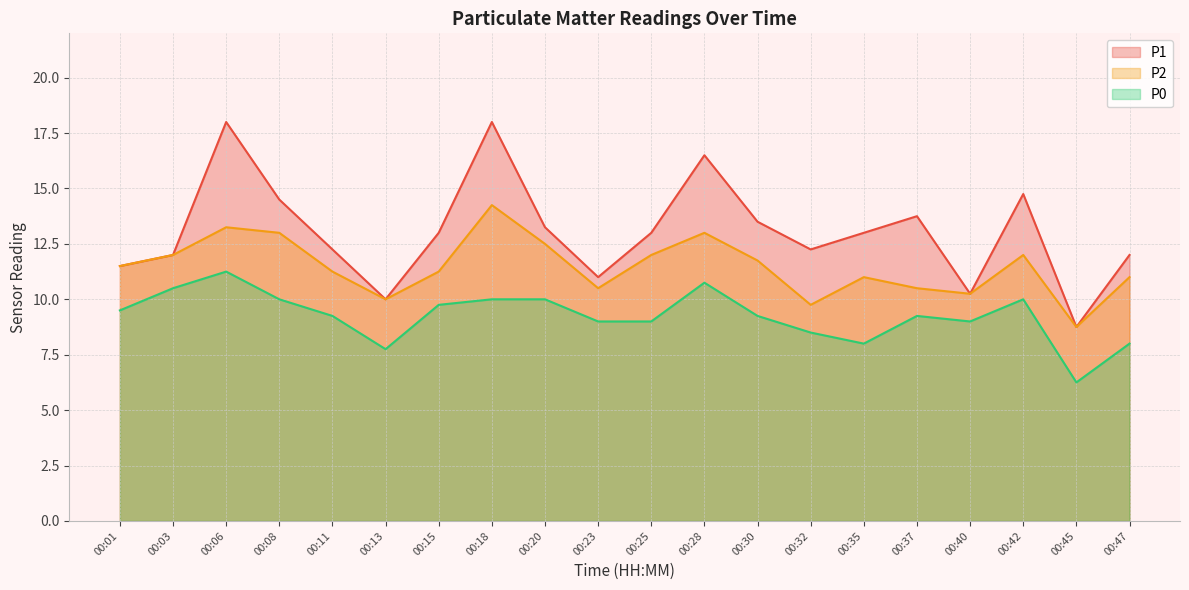

True or false: P1 and P0 cross at least once.

False